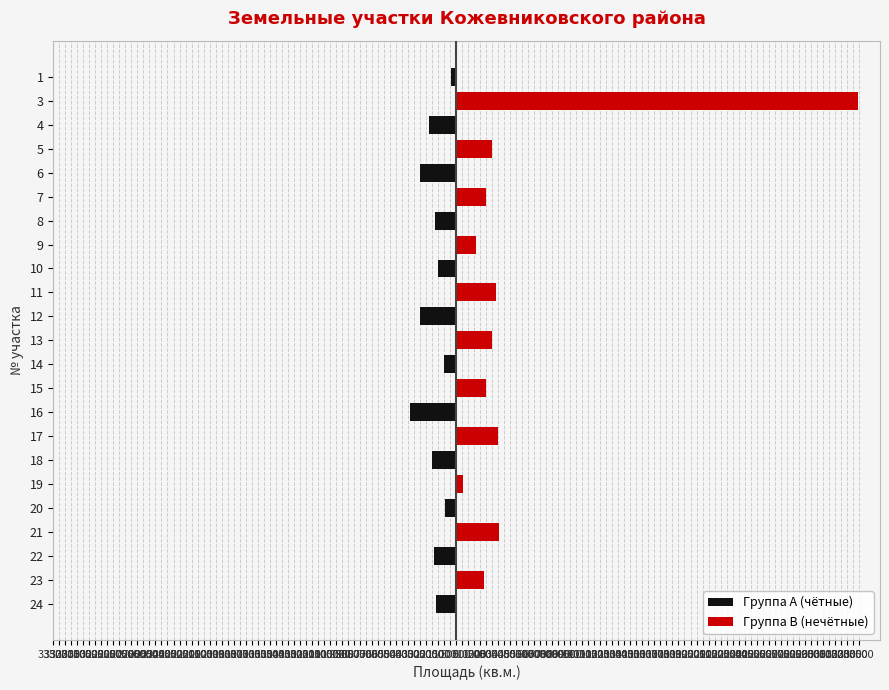

Are the bars grouped side by side (vs. stacked)?

Yes